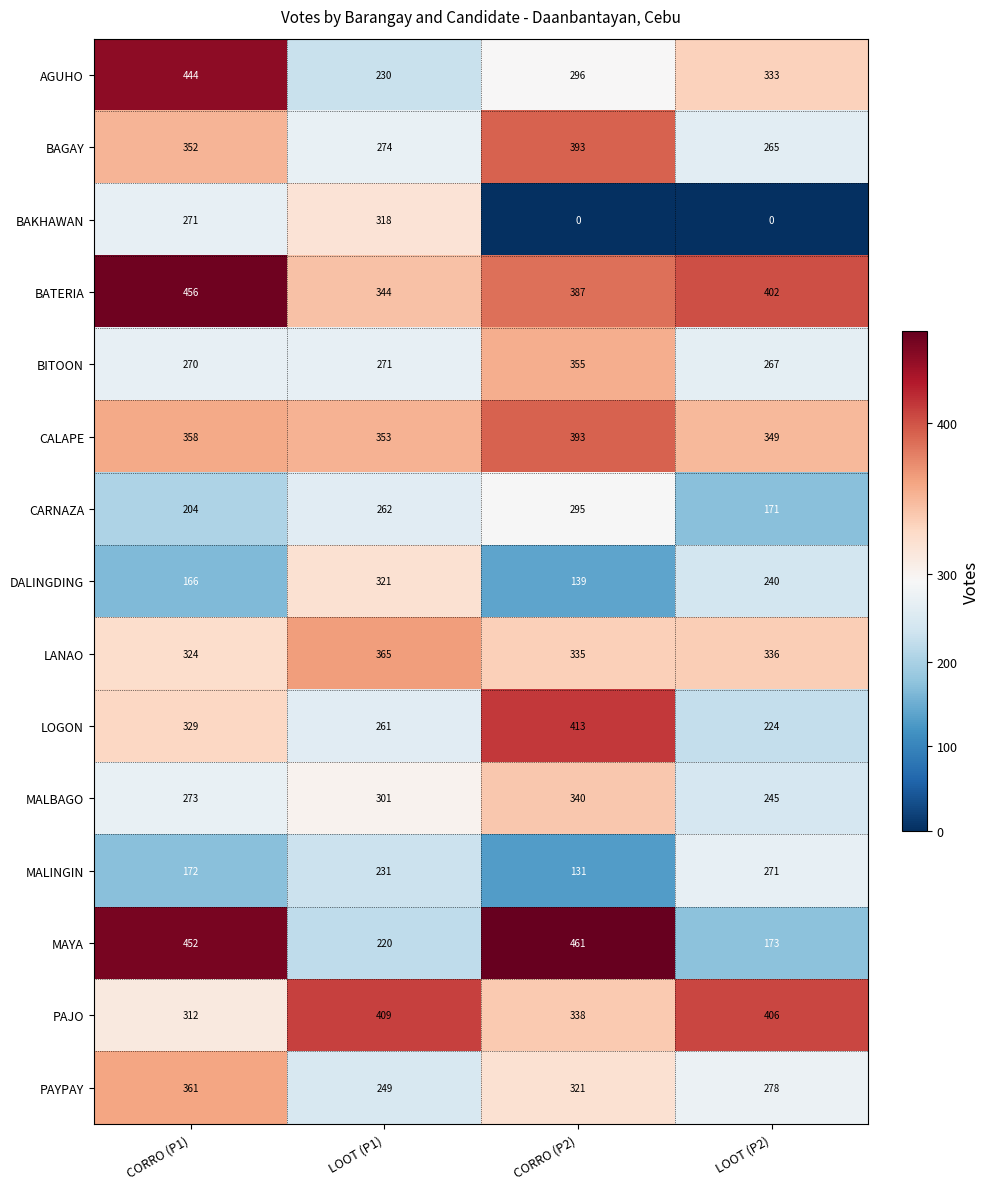

Count the number of categories in the chart.

4